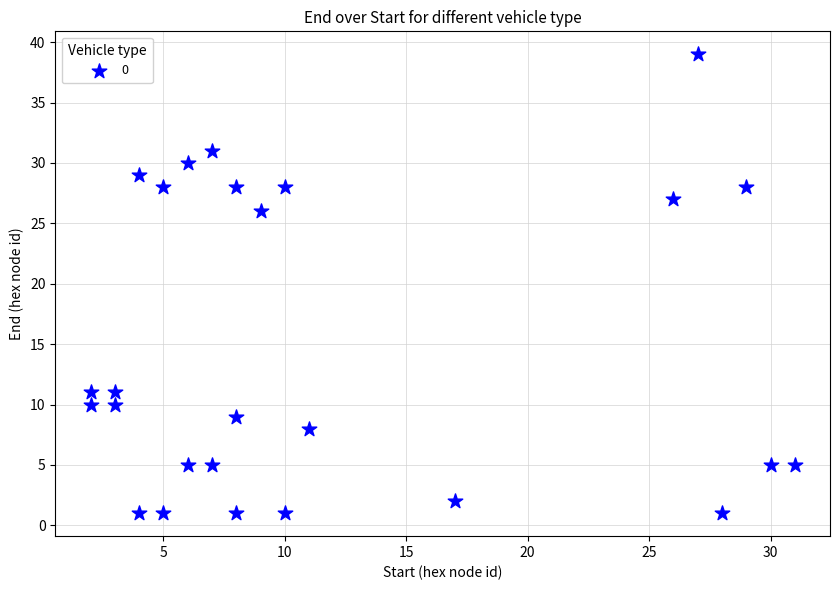

What Y value in the scatter plot is closest to 20?

26